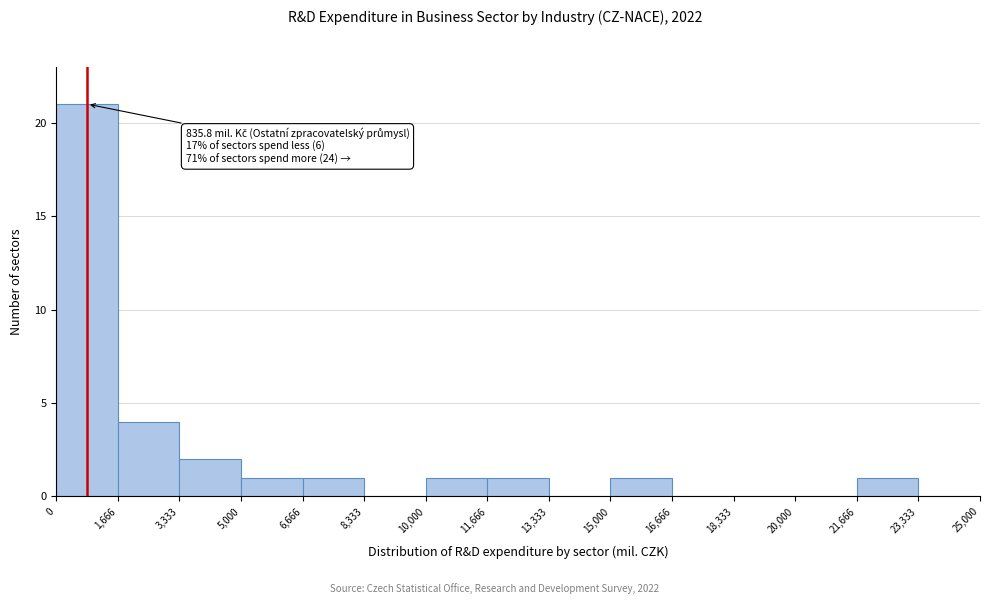

Which range on the x-axis has the tallest bar?

0 to 1,666